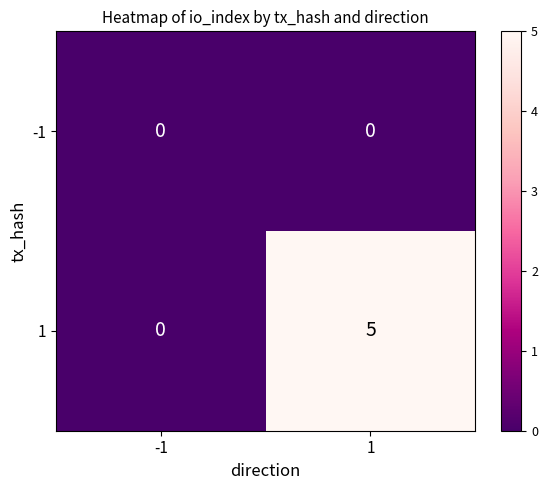

List the series in order of their overall mean, highest first.

1, -1